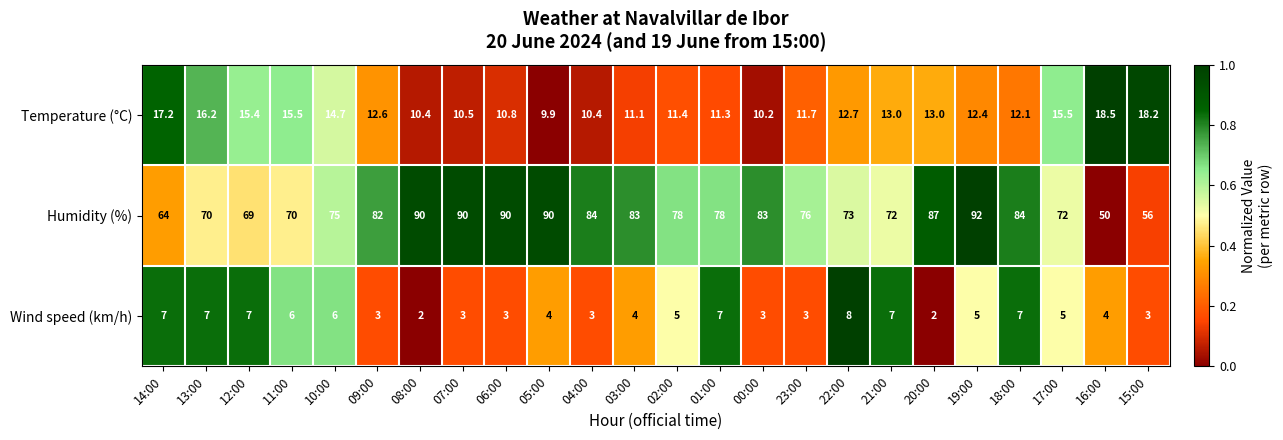

Which series has the widest spread of values?

Humidity (%)